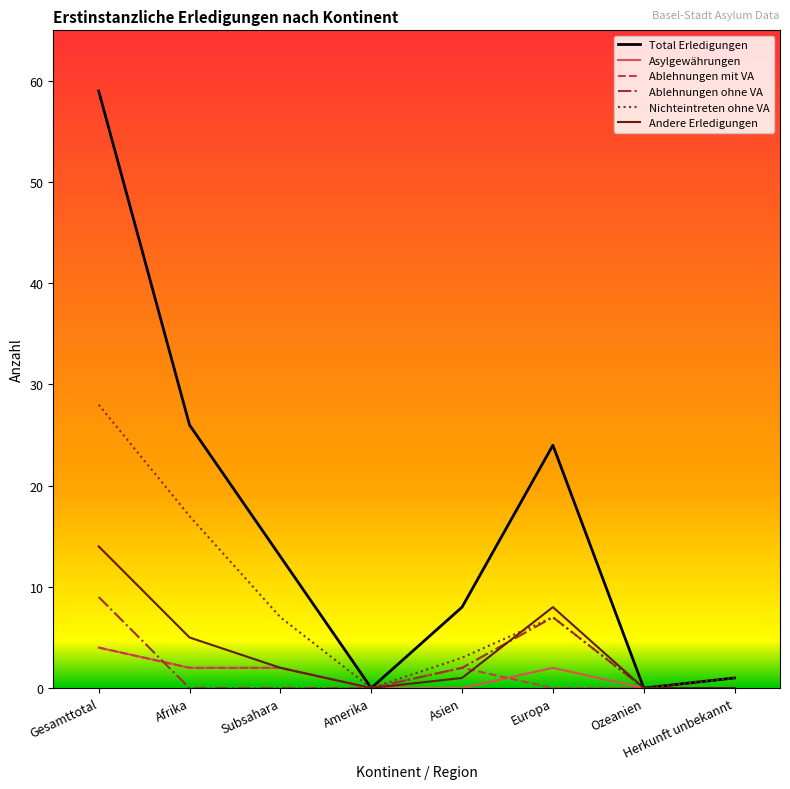

At which category does Nichteintreten ohne VA reach its first local peak?

Europa